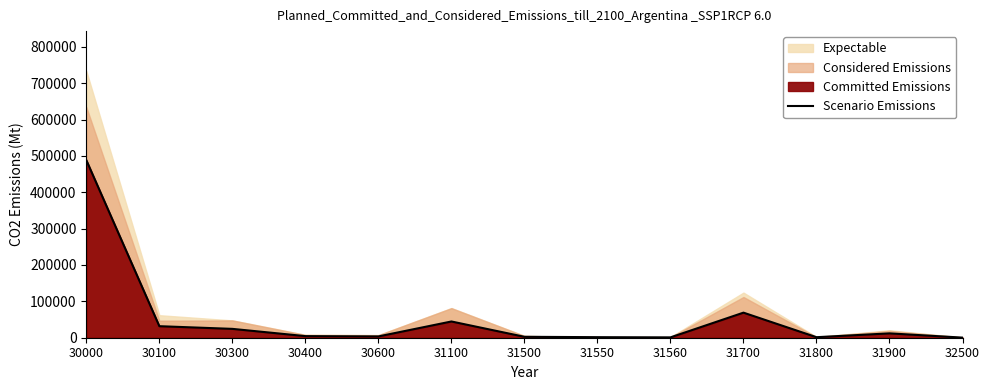

What is the sum of all values?

684624